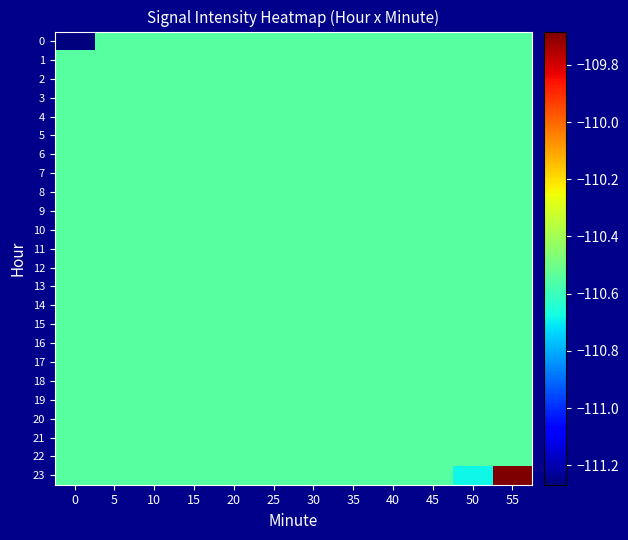

At how many categories does at least one series exceed -110?

1